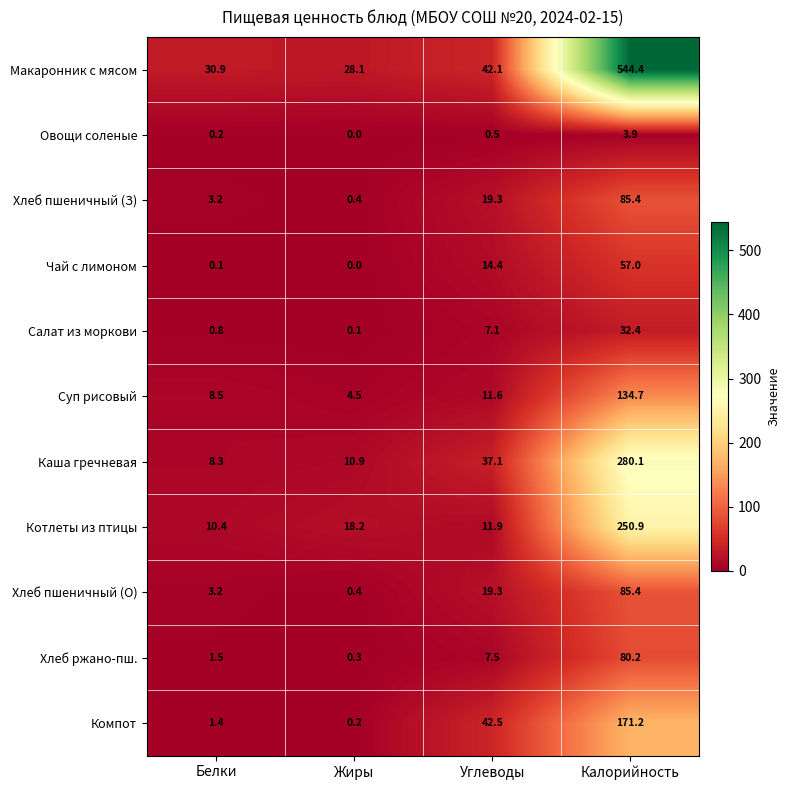

Read the Макаронник с мясом value at Калорийность.

544.4